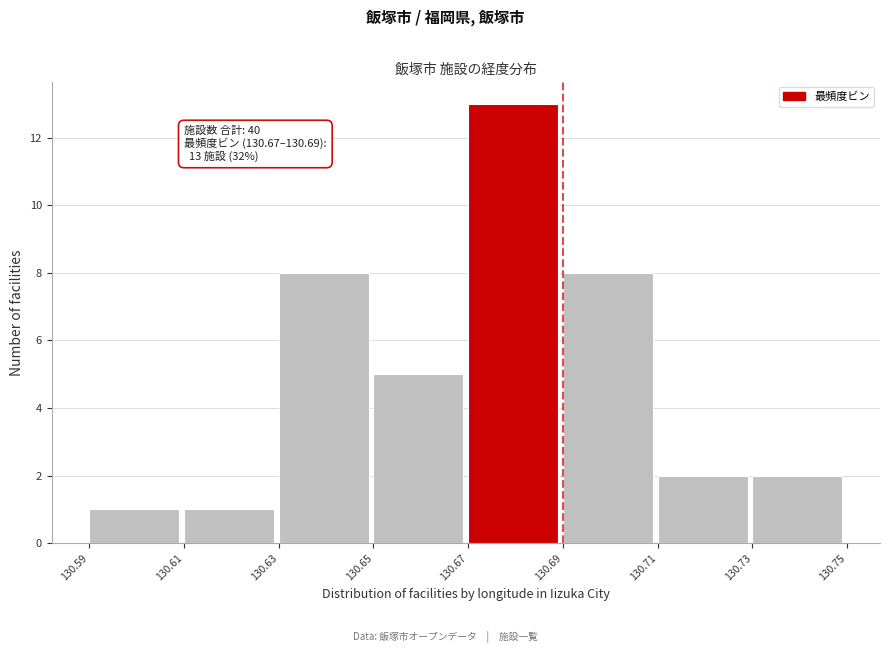

Over which range of the x-axis is the bar tallest?

130.67 to 130.69